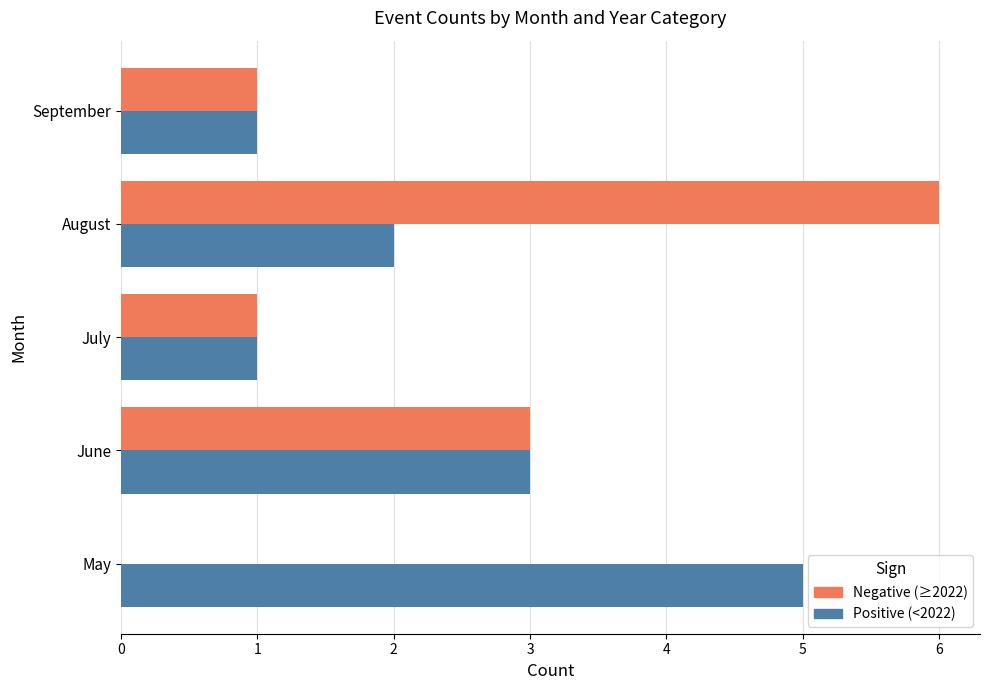

What is the total value across all series at May?

5